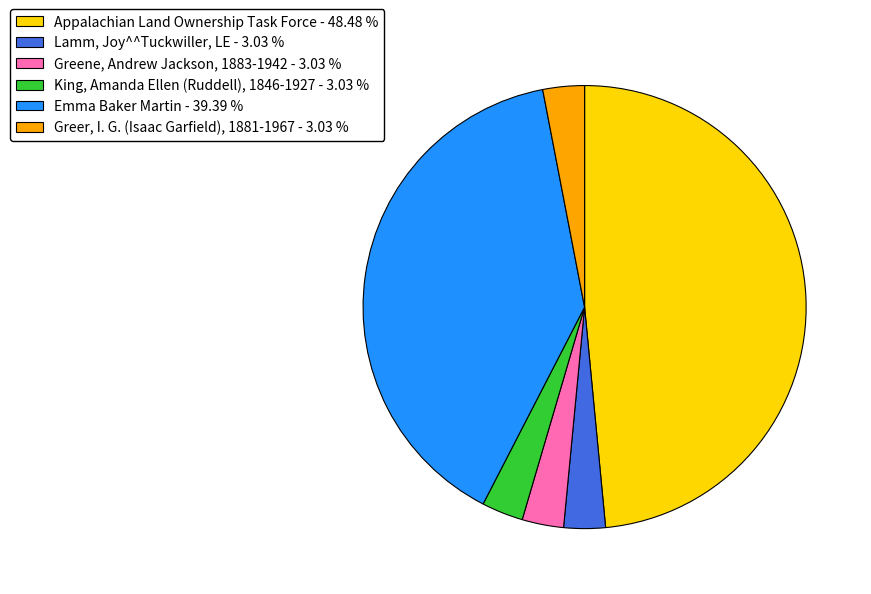

Combined, do Lamm, Joy^^Tuckwiller, LE and Greer, I. G. (Isaac Garfield), 1881-1967 account for over 50%?

No